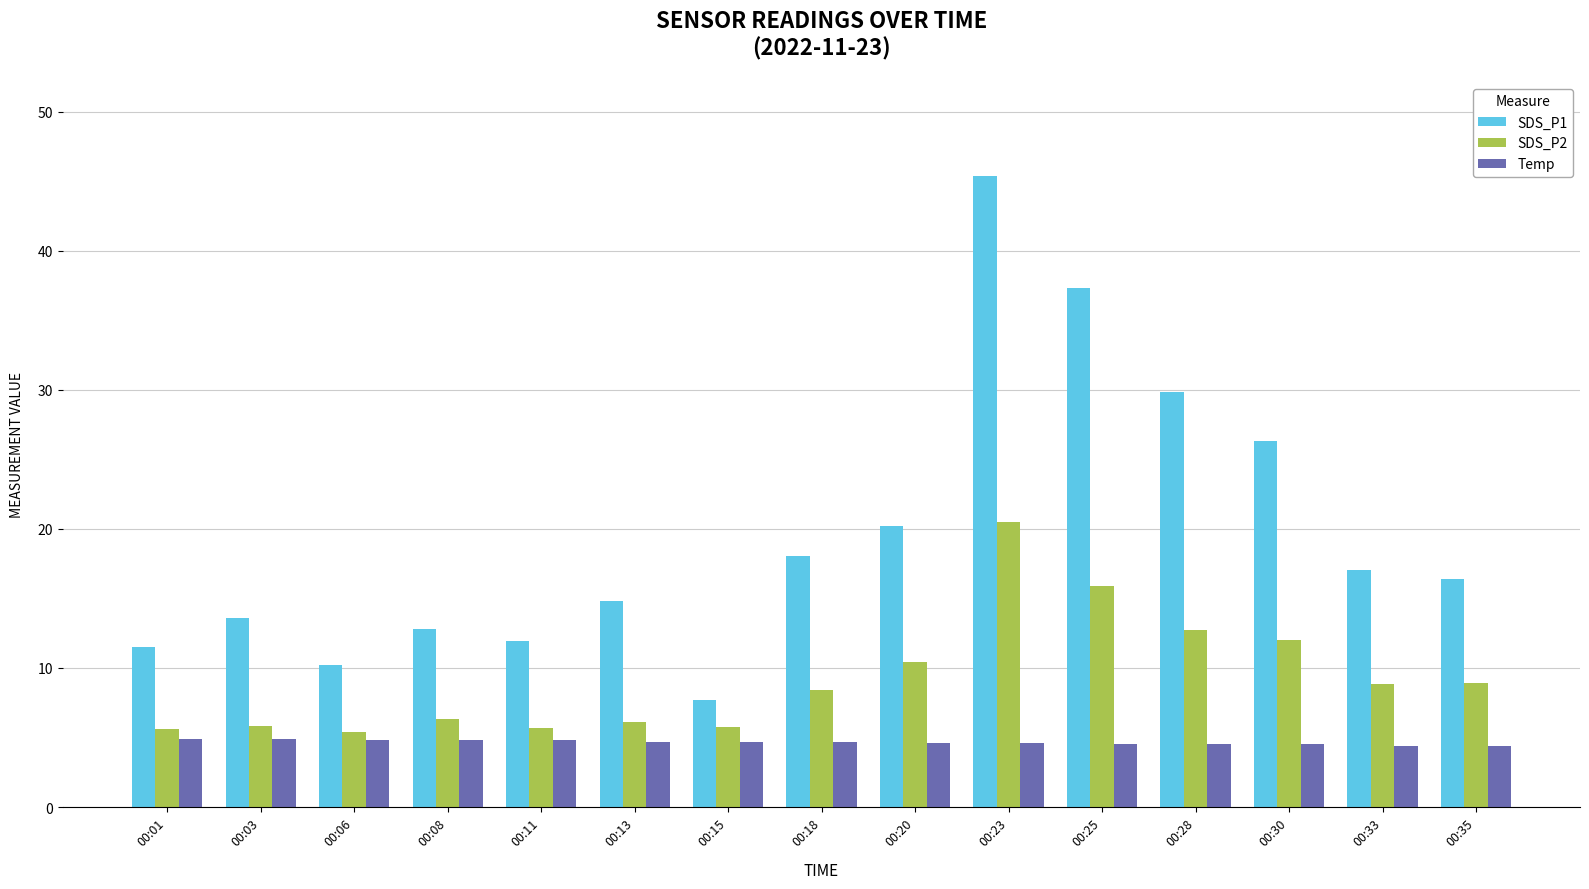

What is the highest value of the SDS_P1 series?

45.4